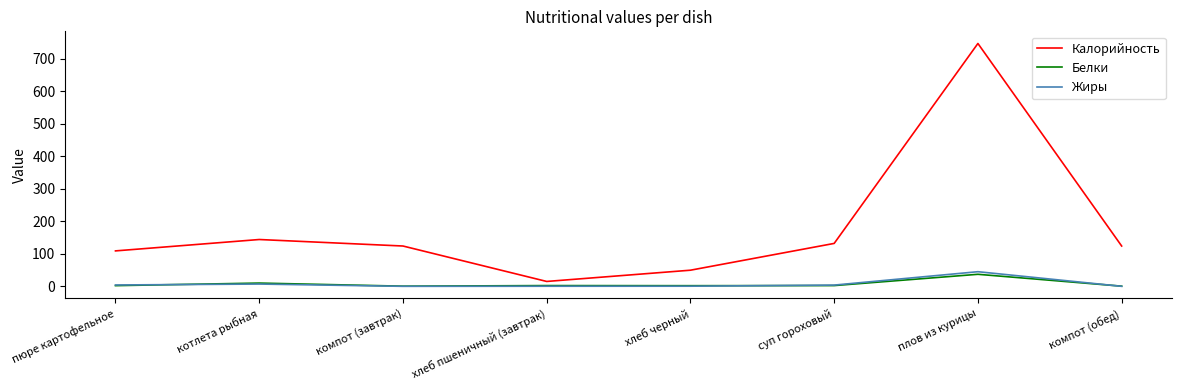

What is the total value across all series at плов из курицы?

829.0